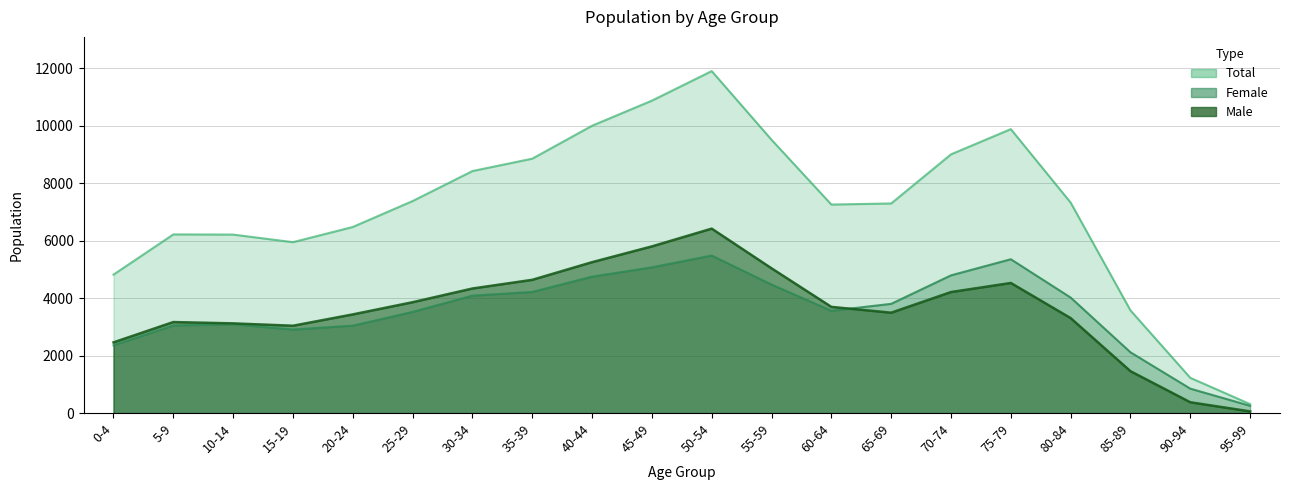

What is the difference between the maximum and minimum values in the Female series?

5228